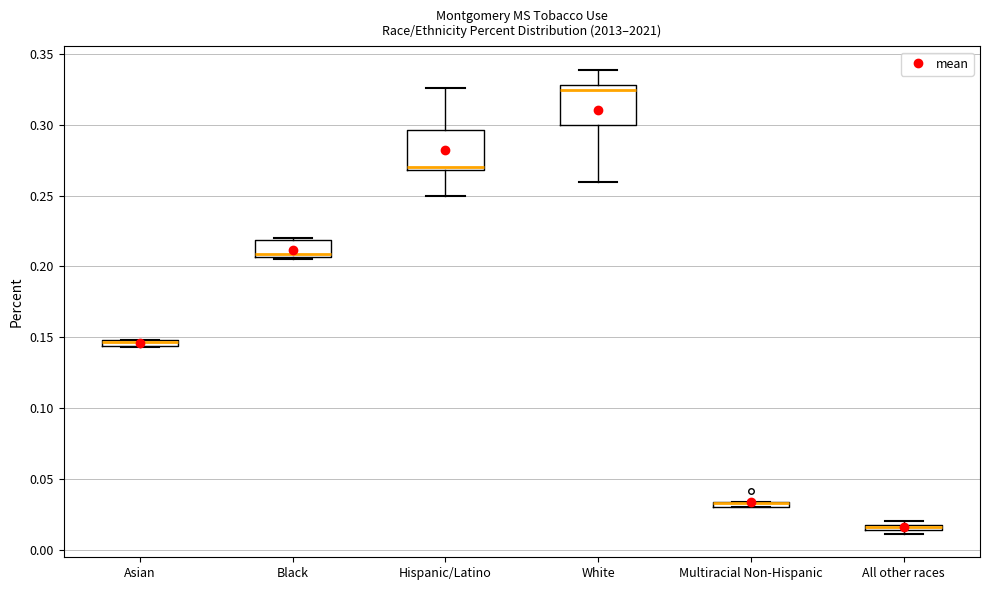

Where is the lower edge of the box for All other races on the y-axis? The values are not printed on the chart, so give them approximately, as read against the axis.

0.015